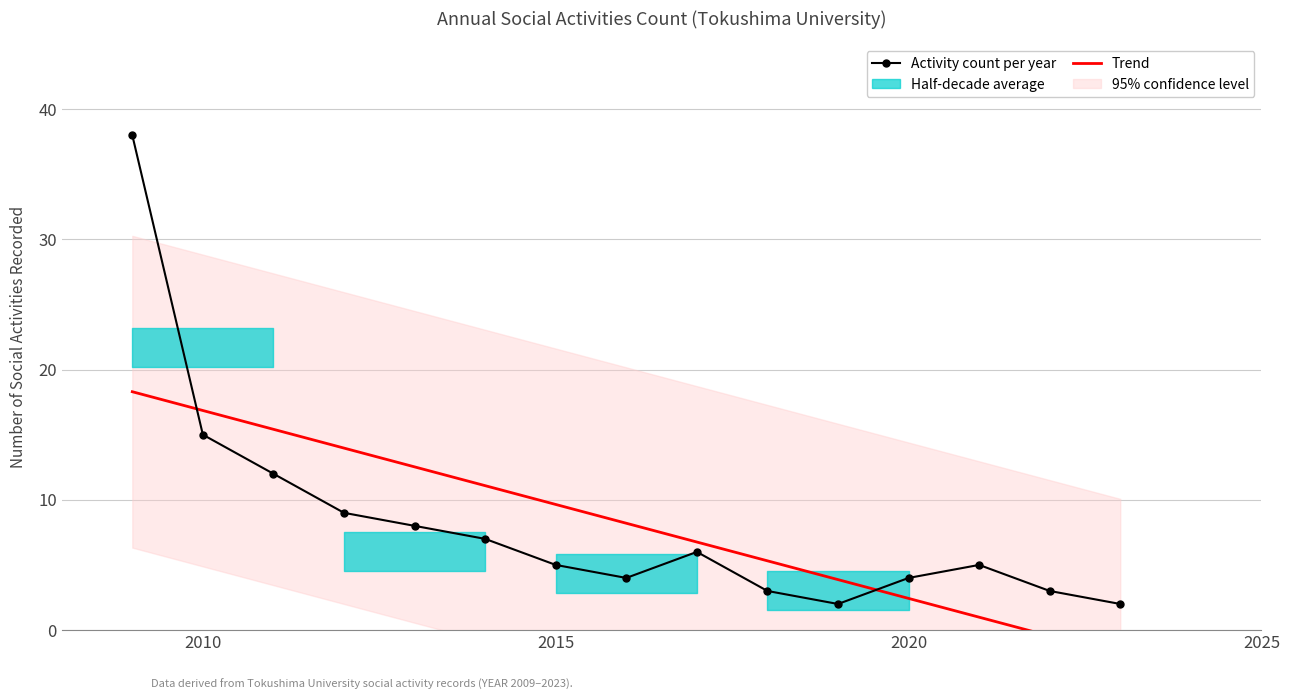

At how many categories does at least one series exceed 7?

8